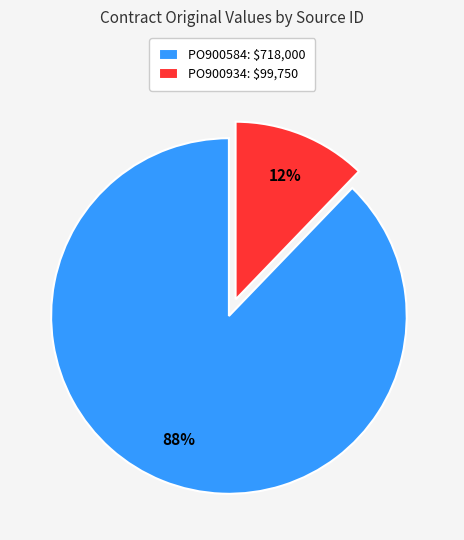

Rank the categories by value from highest to lowest.

PO900584, PO900934